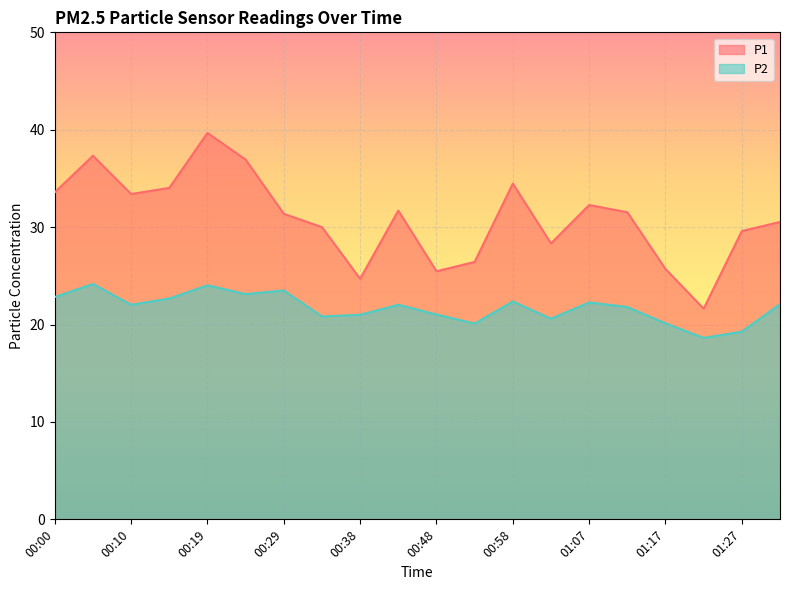

At which category does P1 reach its first local valley?

00:10